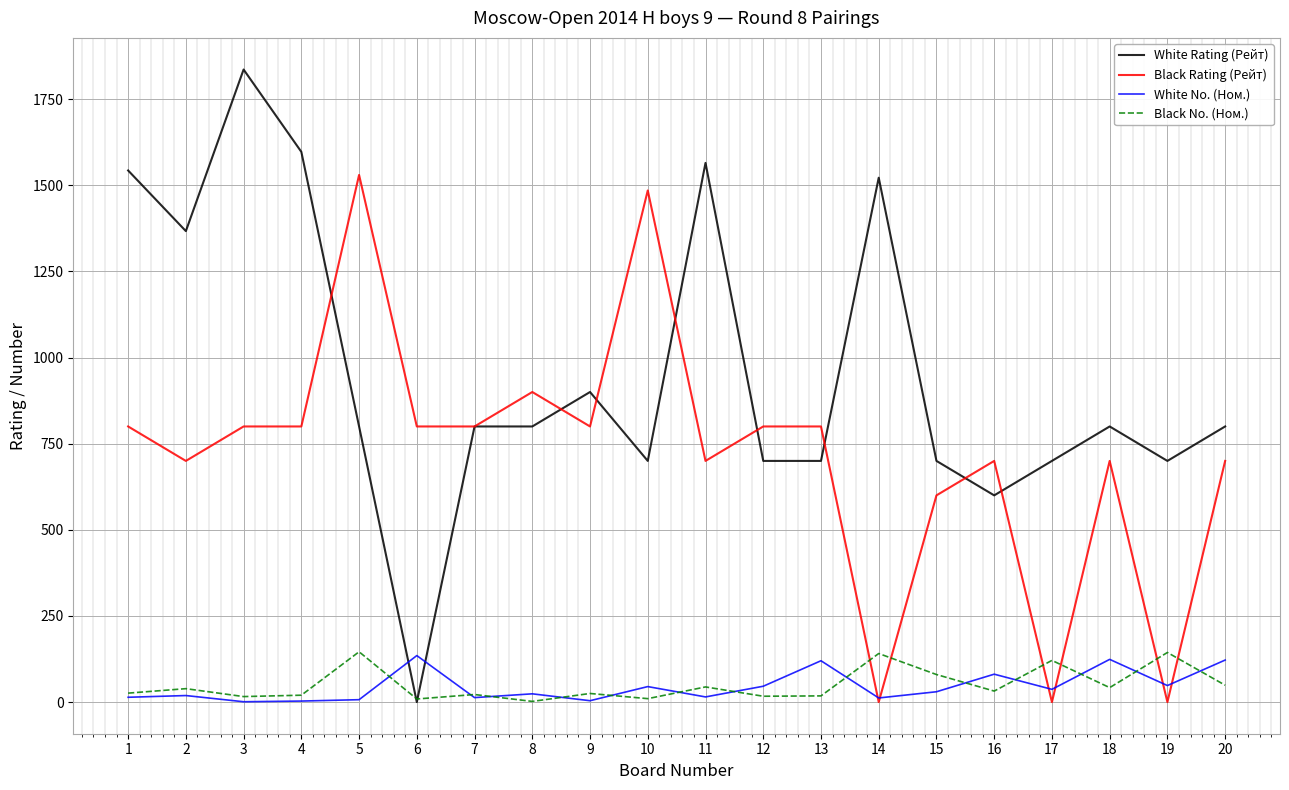

Is it true that Black Rating (Рейт) equals 1485 at 10?

True